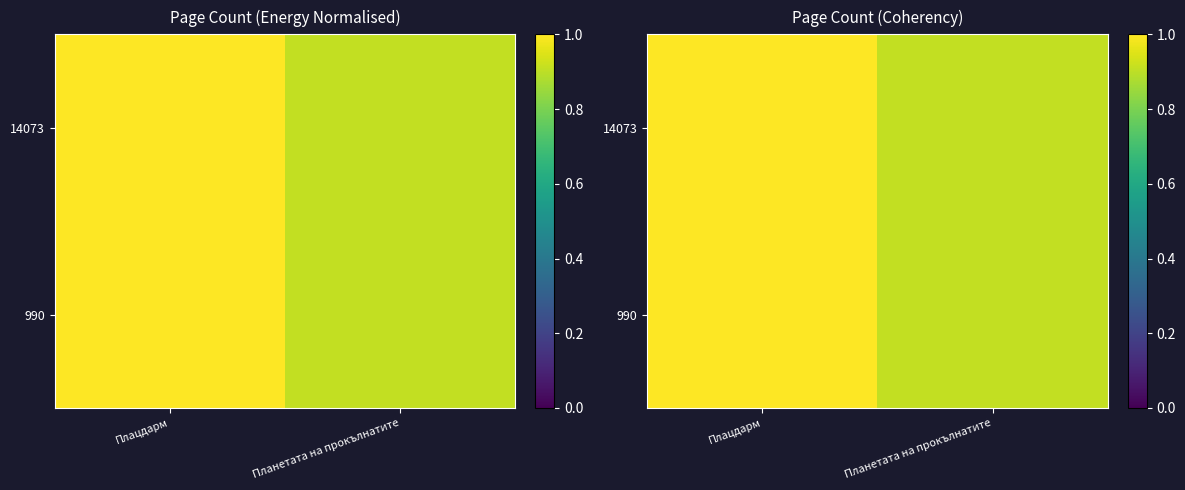

List the labels in order of 990 value, smallest first.

Планетата на прокълнатите, Плацдарм